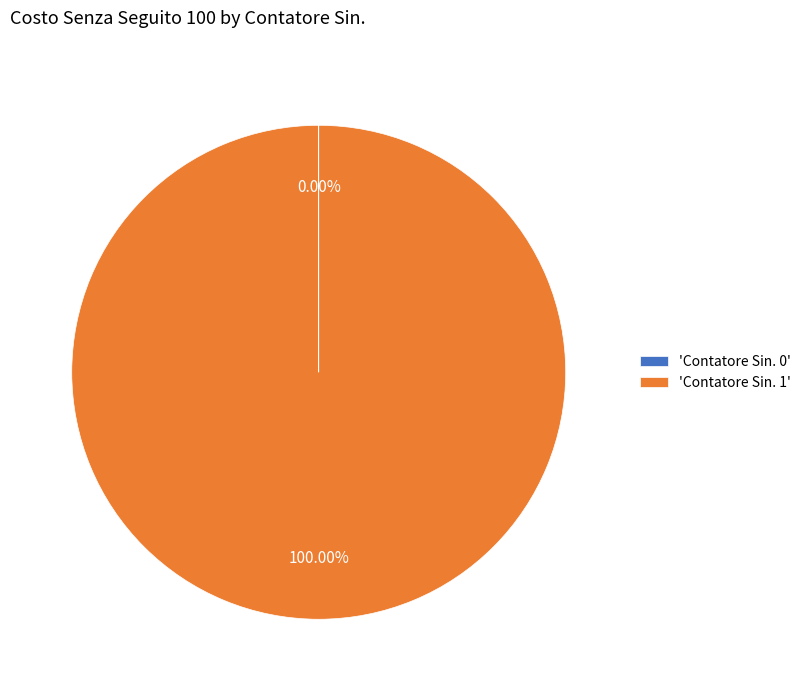

Does 'Contatore Sin. 1' represent more than half of the total?

Yes